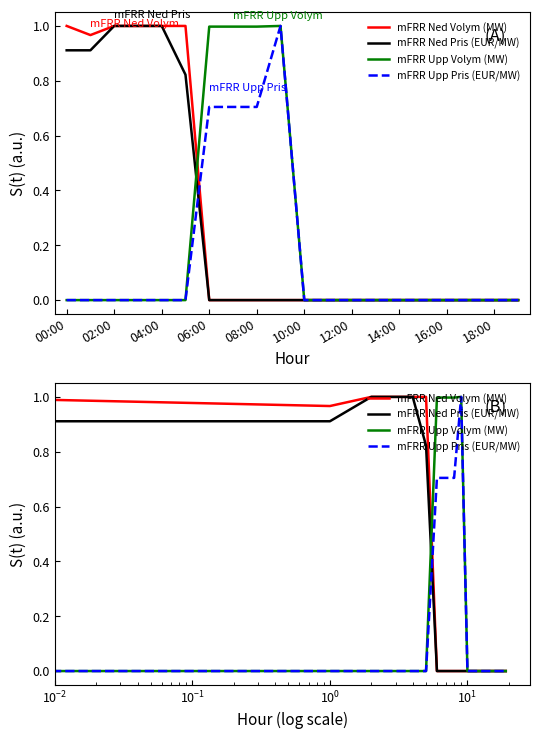

The mFRR Ned Volym (MW) series shows -0.6 at 12:00. True or false?

False